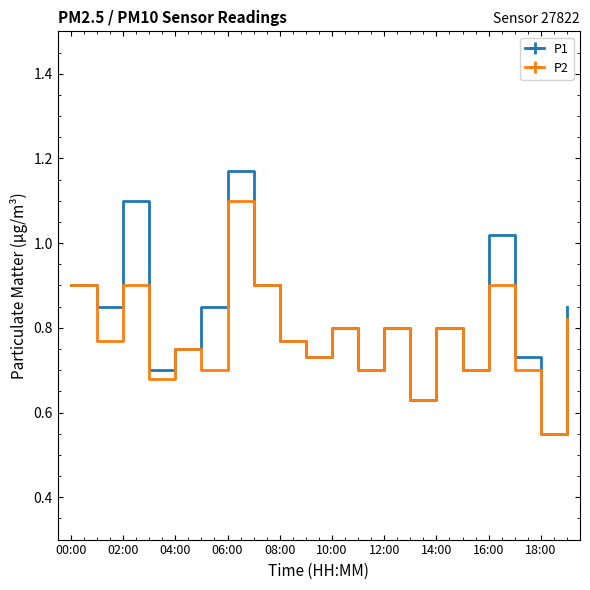

What is the highest value of the P2 series?

1.1